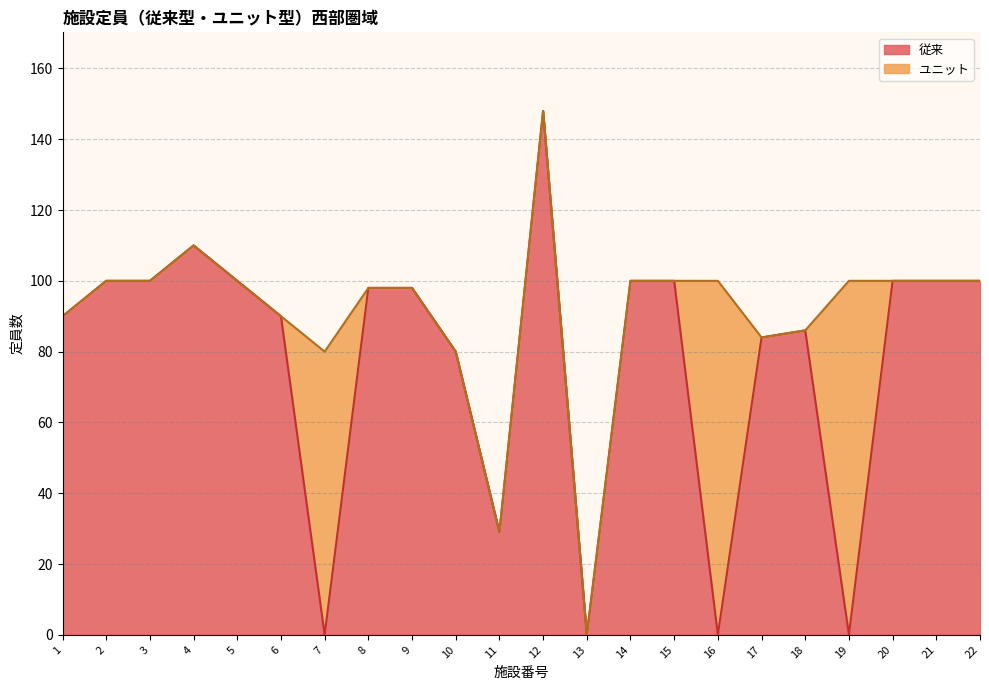

What is the difference between the second highest and minimum values?

110